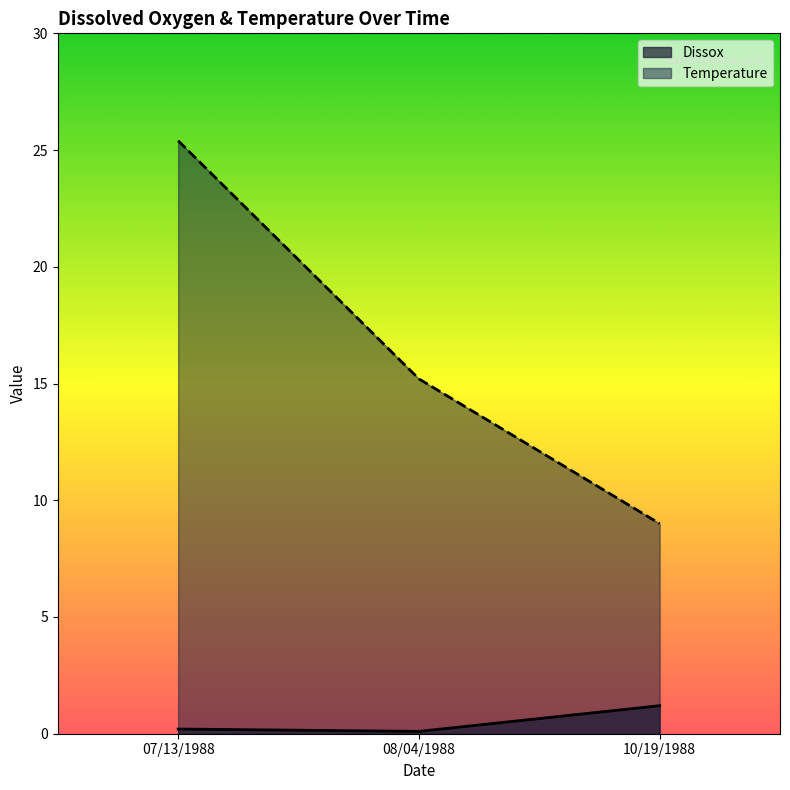

The value of Temperature at 10/19/1988 is 3.4. True or false?

False